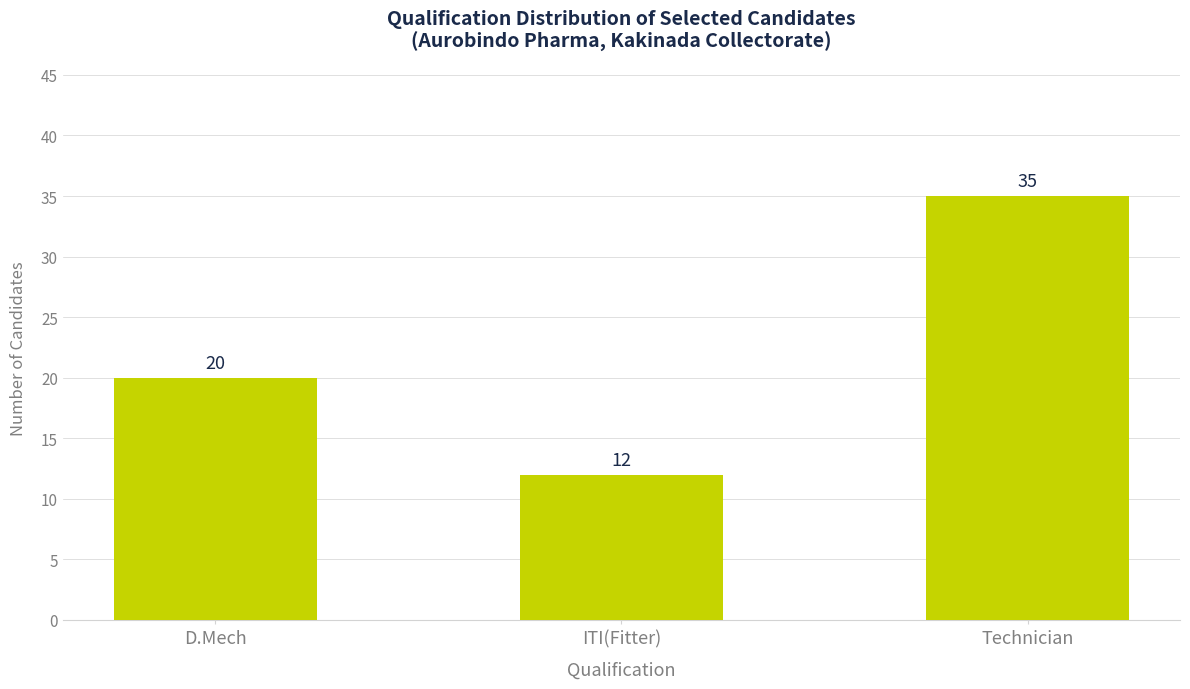

Does the chart contain stacked bars?

No